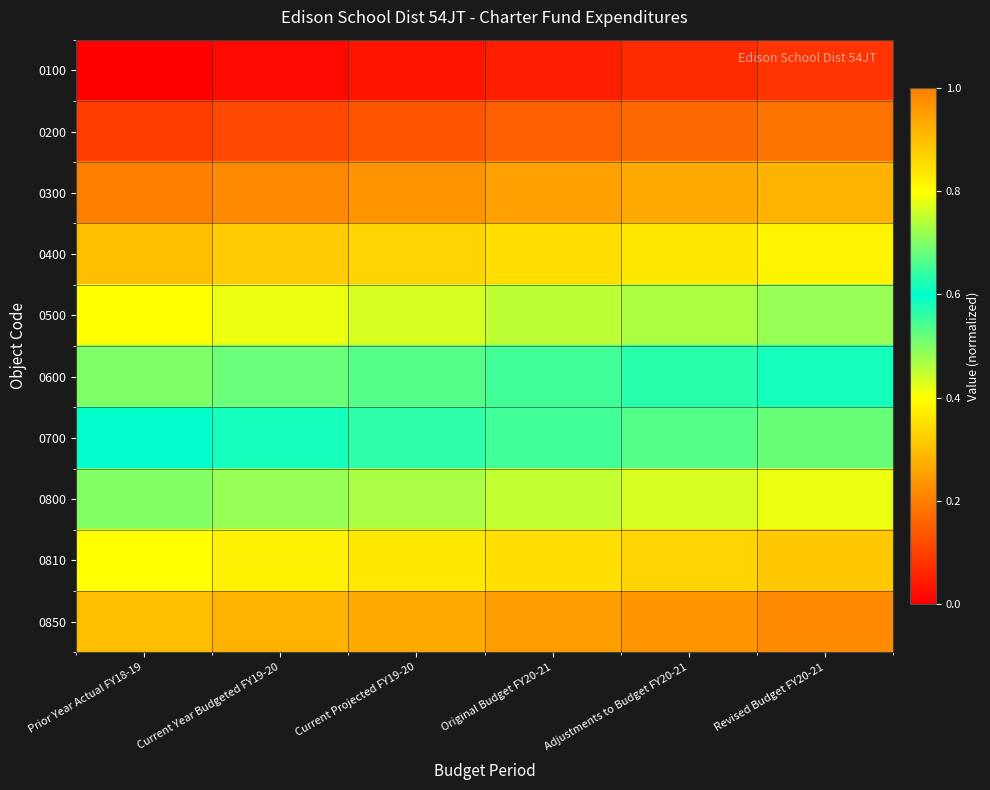

At which category is the sum across all series the highest?

Revised Budget FY20-21